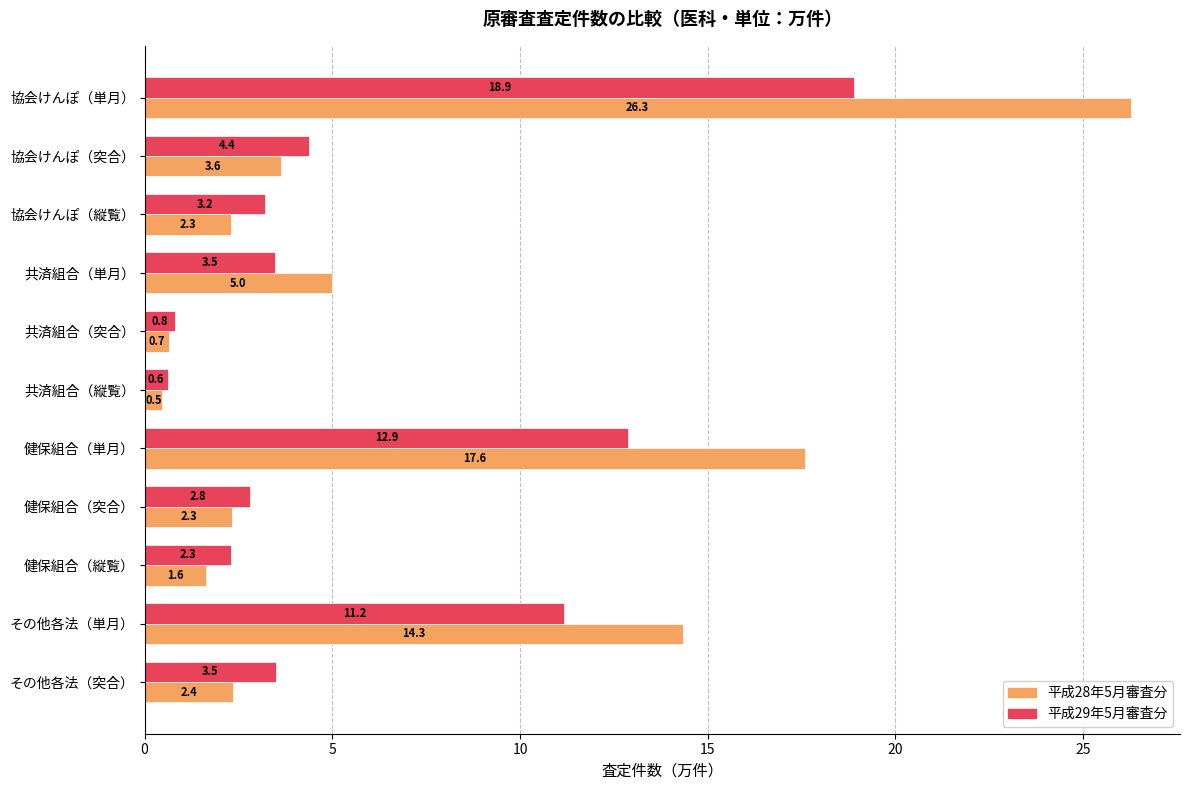

Between 協会けんぽ（縦覧） and 共済組合（突合）, which series saw the biggest shift?

平成29年5月審査分